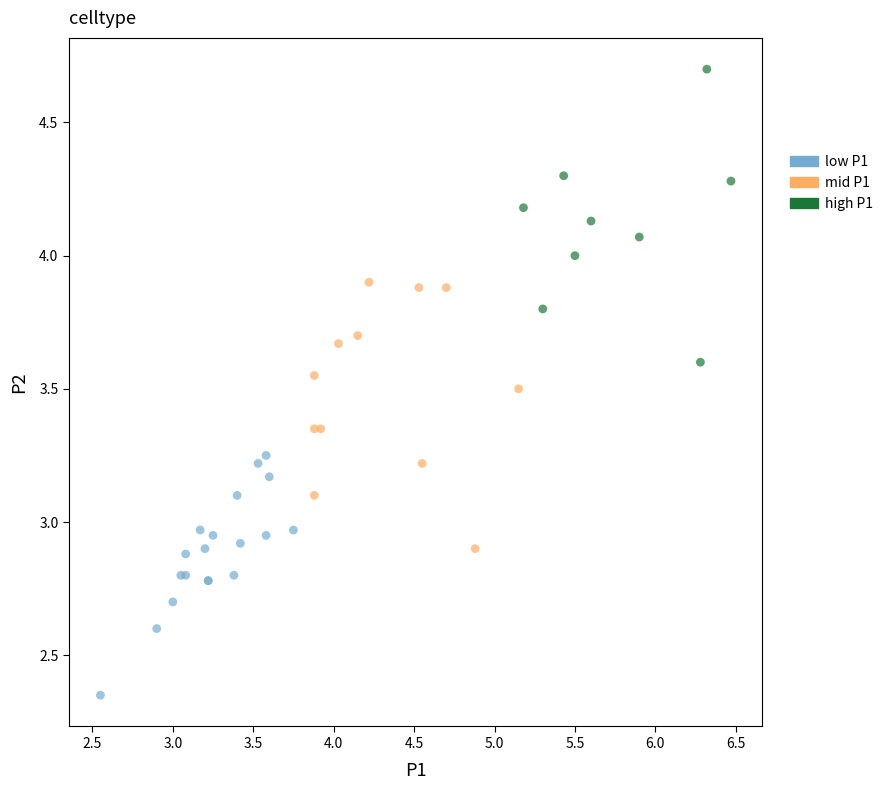

Which series has the largest Y range (max minus min)?

high P1